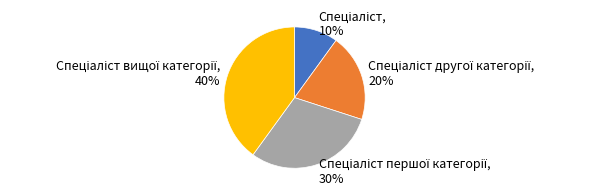

Is there a majority slice in this chart?

No